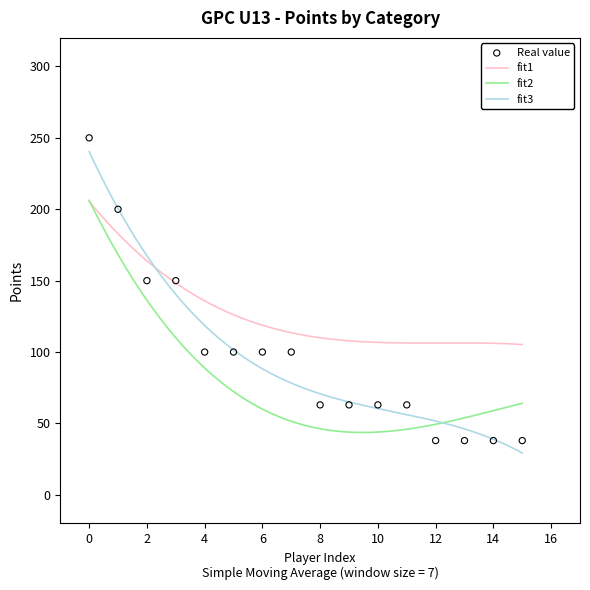

What is the maximum value for fit2?

206.2